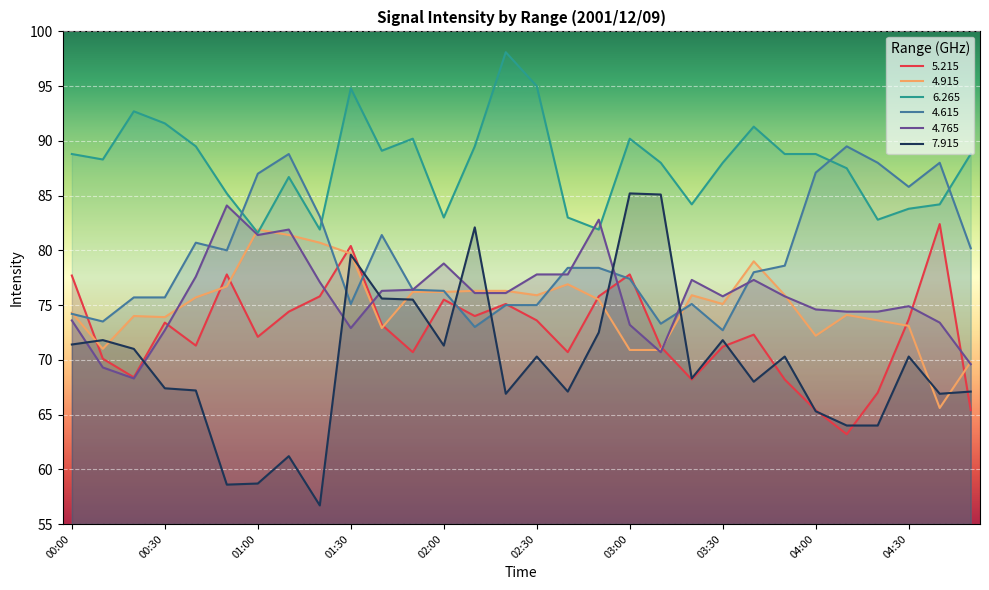

What is the difference between the maximum and minimum values in the   4.615 series?

16.8